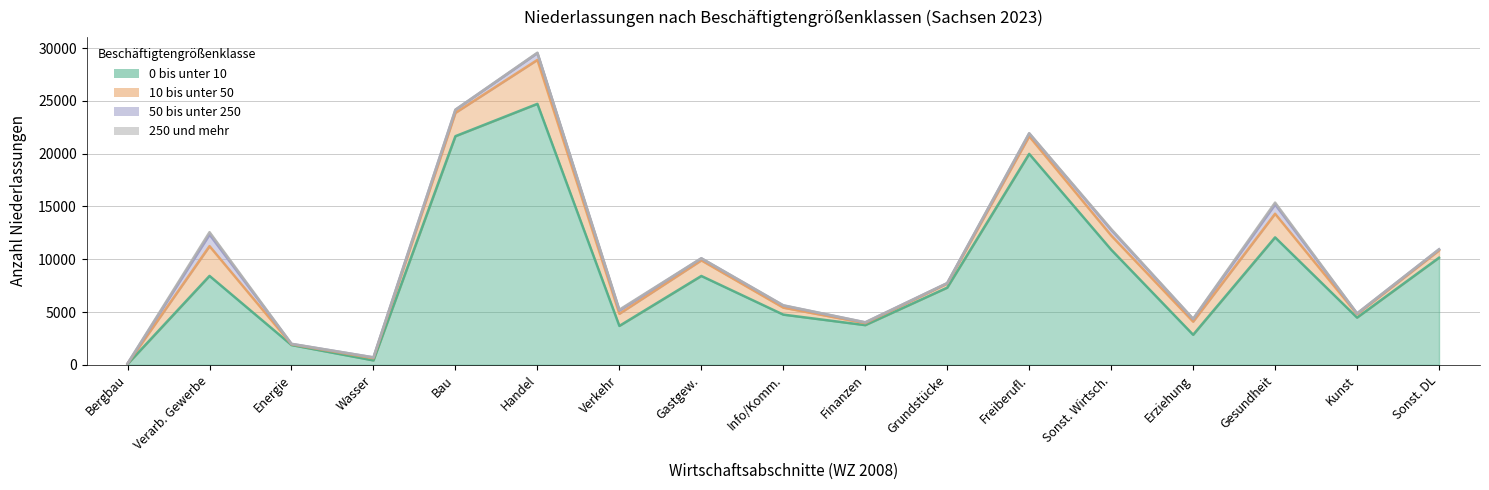

What is the average value of the 0 bis unter 10 series?

8559